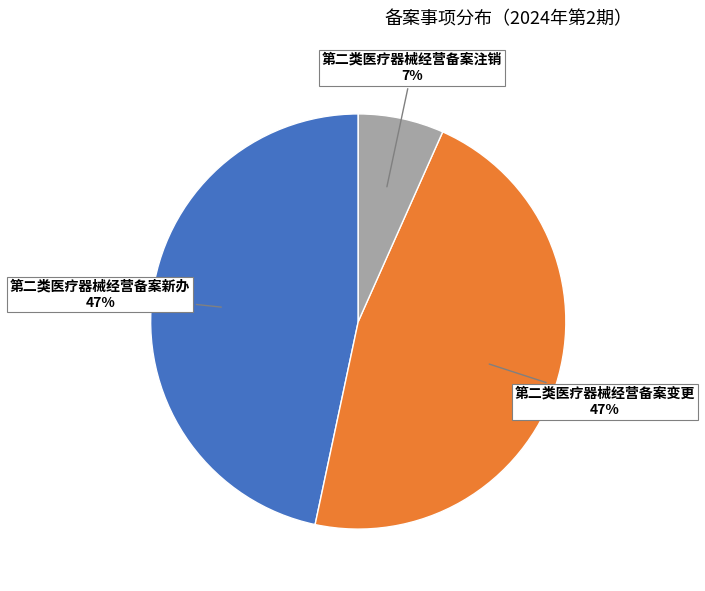

To the nearest percent, what is the average slice percentage?

33%